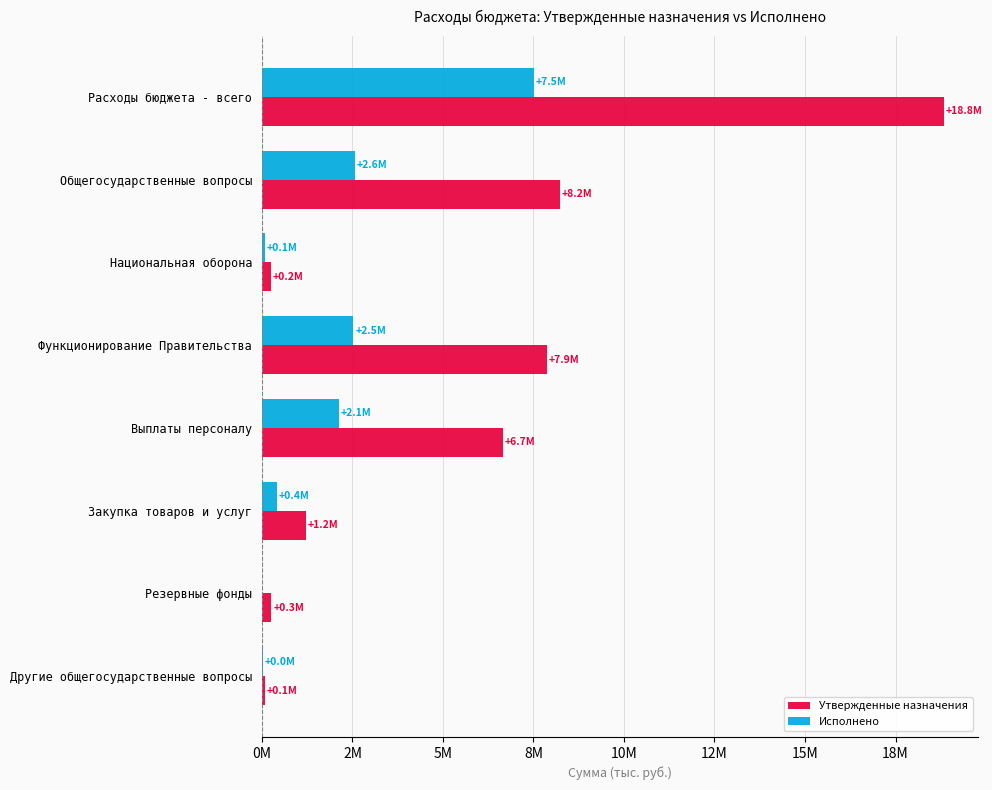

What are all the series names shown in the legend?

Утвержденные назначения, Исполнено